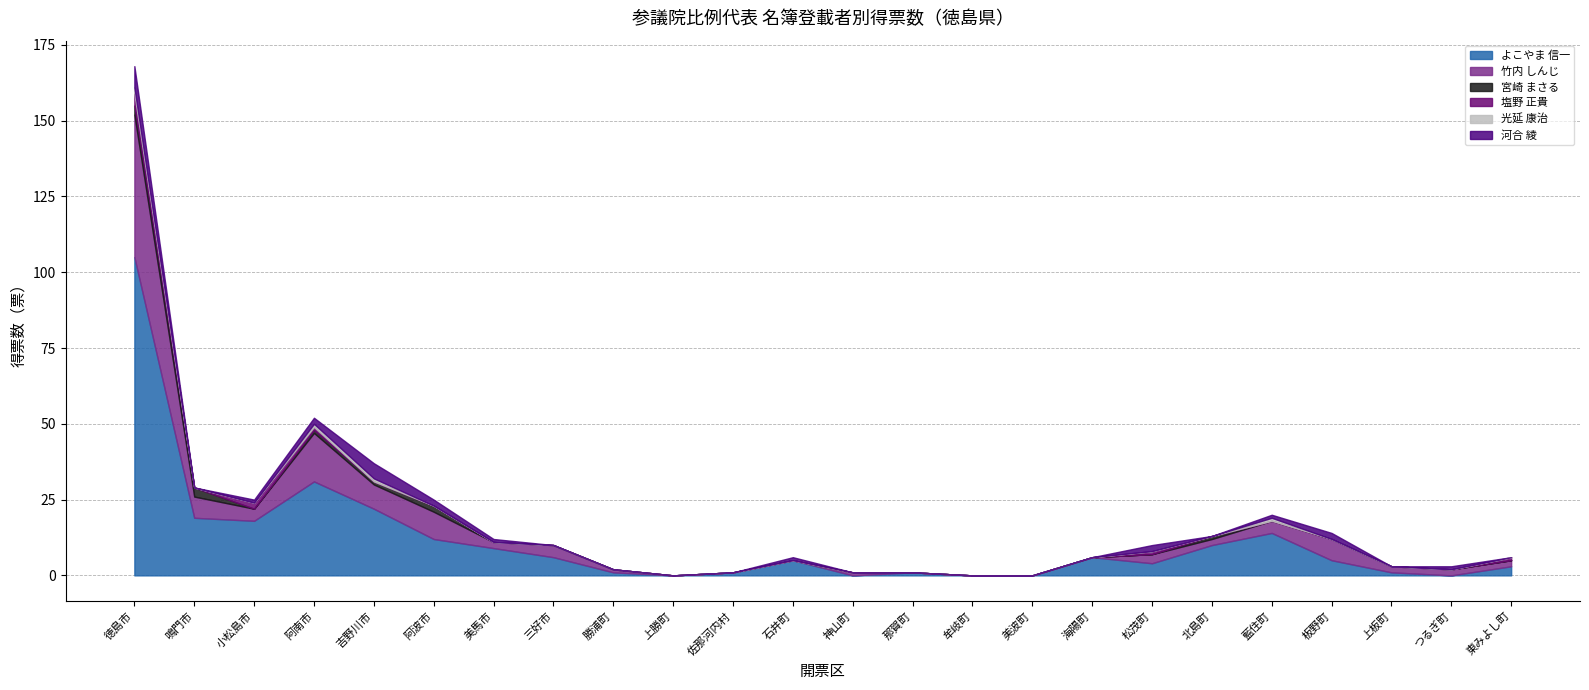

True or false: 塩野 正貴 and 光延 康治 intersect in this chart.

False